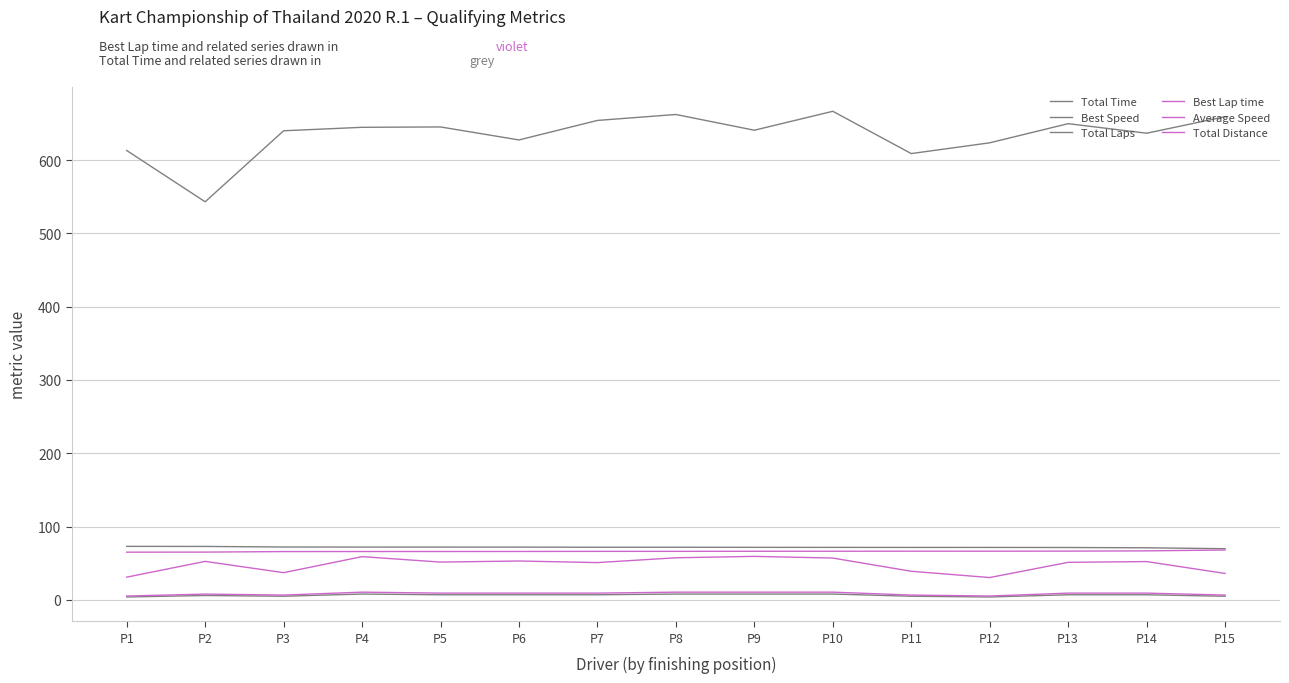

What is the sum of the Total Time values at P2 and P4?

1187.7